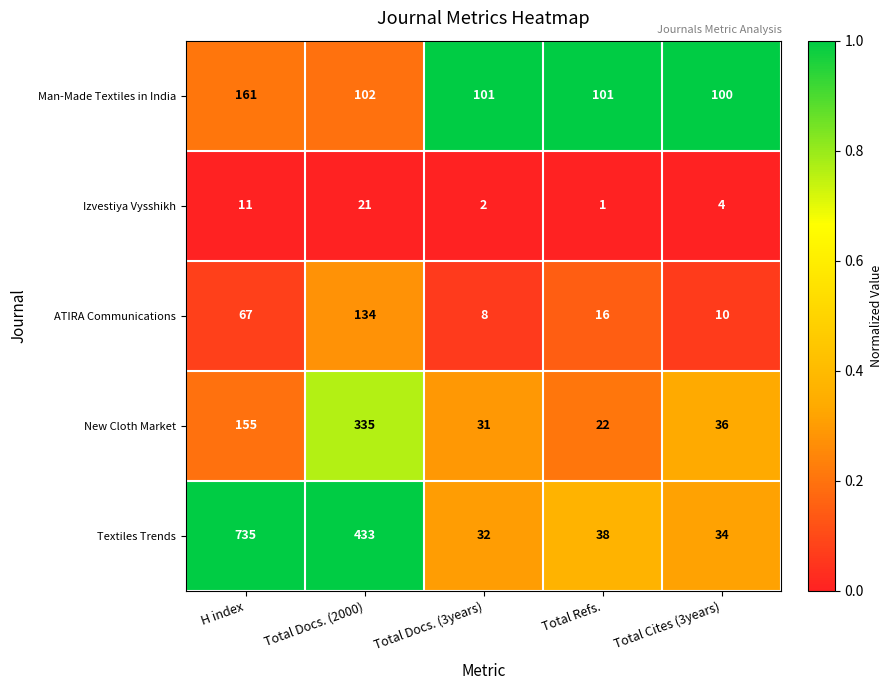

What is the difference between the maximum and second lowest values in the ATIRA Communications series?

124